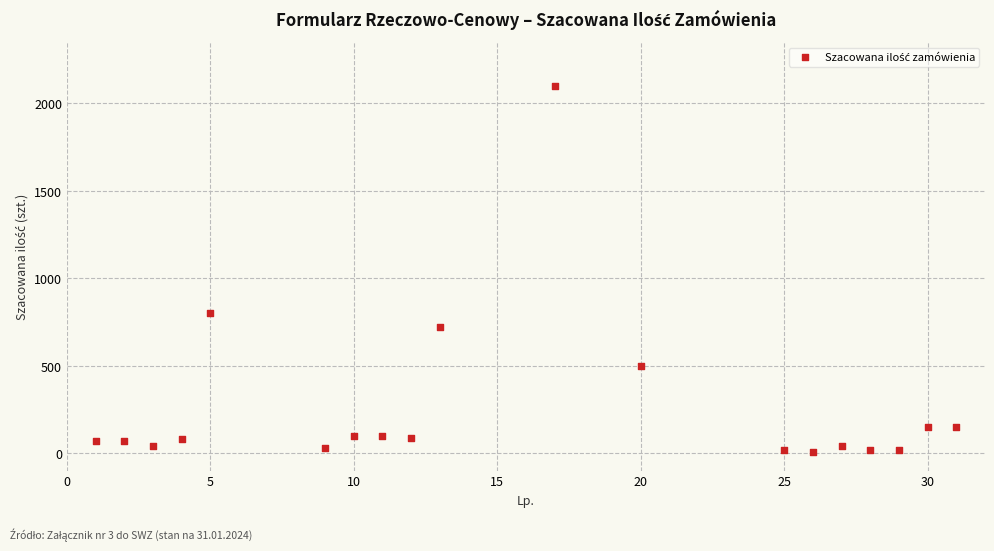

What is the range of Y values (max minus min)?

2090